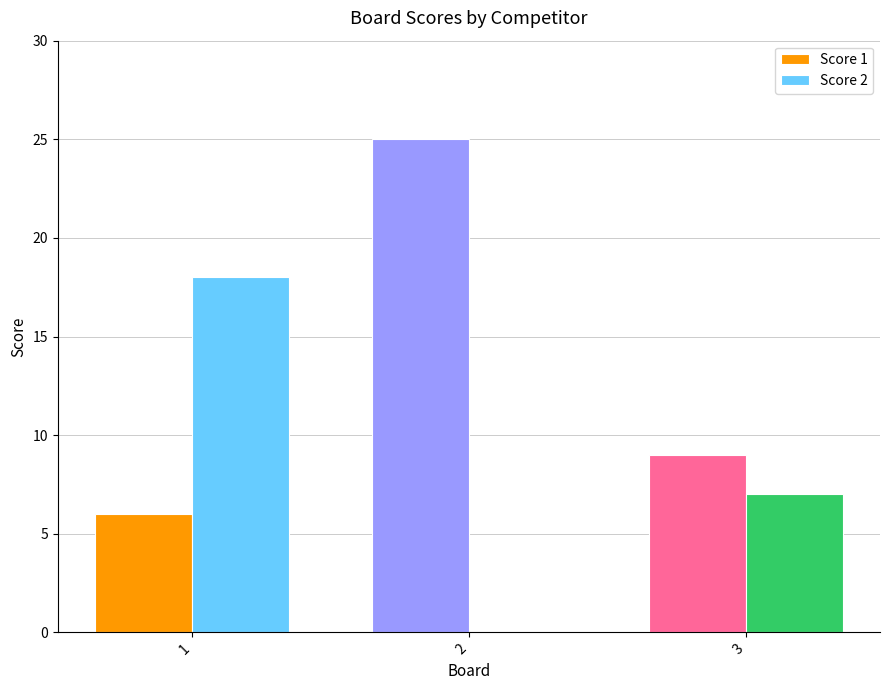

The value of Score 2 at 3 is 7. True or false?

True